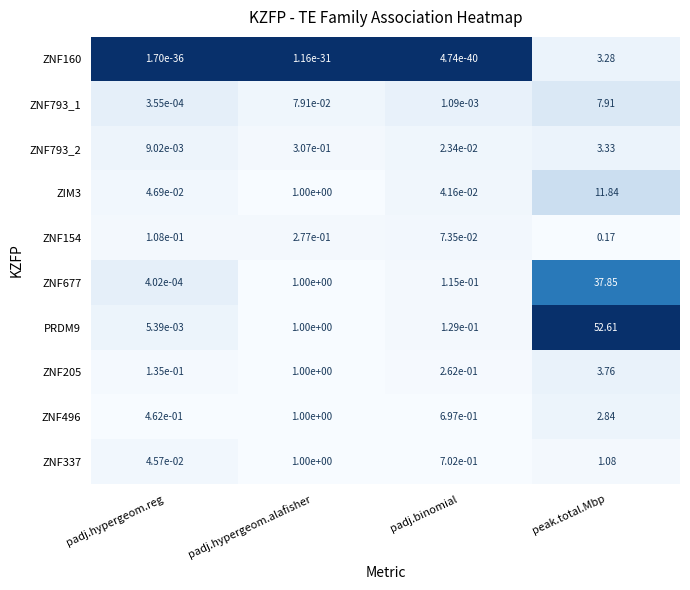

At which label is ZNF677 closest to 18?

padj.hypergeom.alafisher